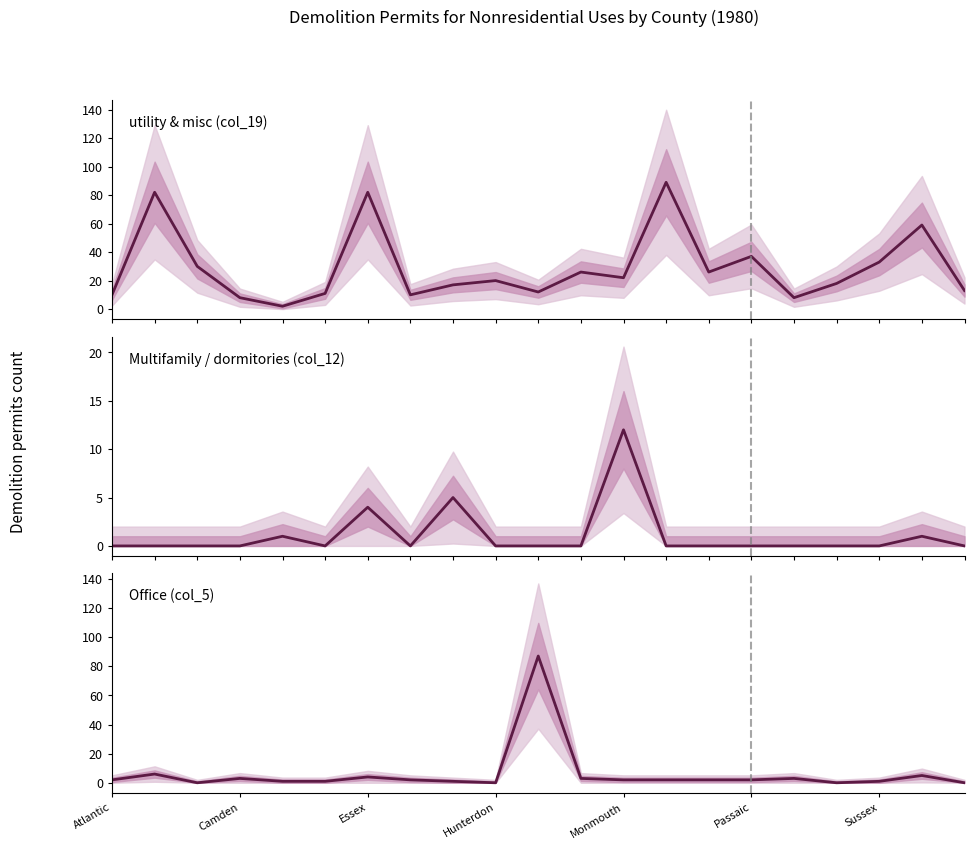

Reading right to left, extract all data points from this chart.

utility & misc: 13	59	33	18	8	37	26	89	22	26	12	20	17	10	82	11	2	8	30	82	10
Multifamily/dormitories: 0	1	0	0	0	0	0	0	12	0	0	0	5	0	4	0	1	0	0	0	0
Office: 0	5	1	0	3	2	2	2	2	3	87	0	1	2	4	1	1	3	0	6	2